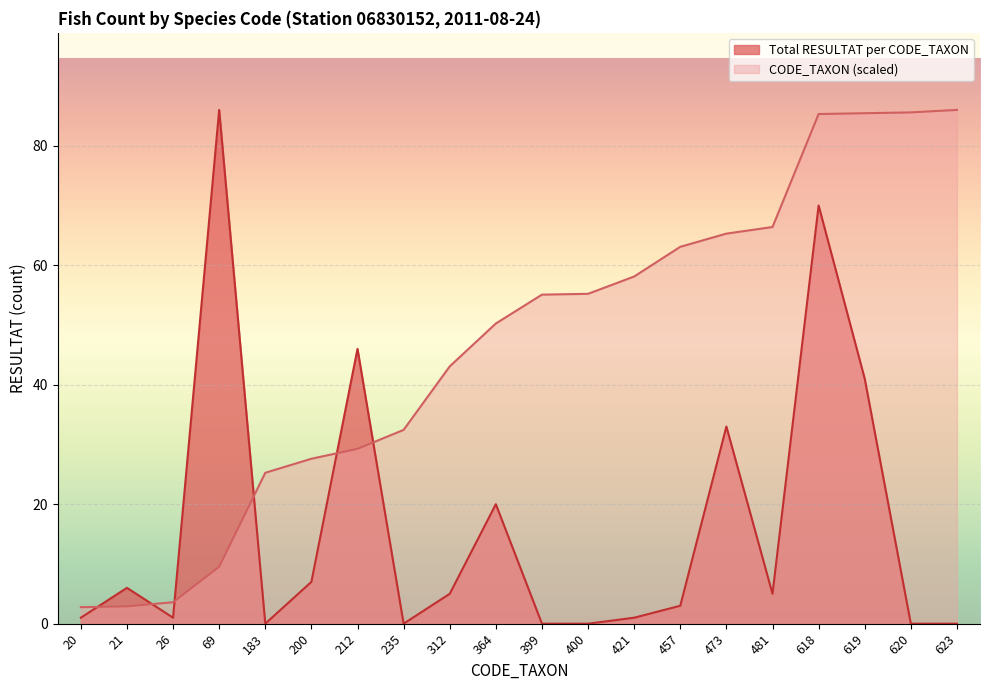

What is the difference between the Total RESULTAT per CODE_TAXON values at 69 and 235?

86.0